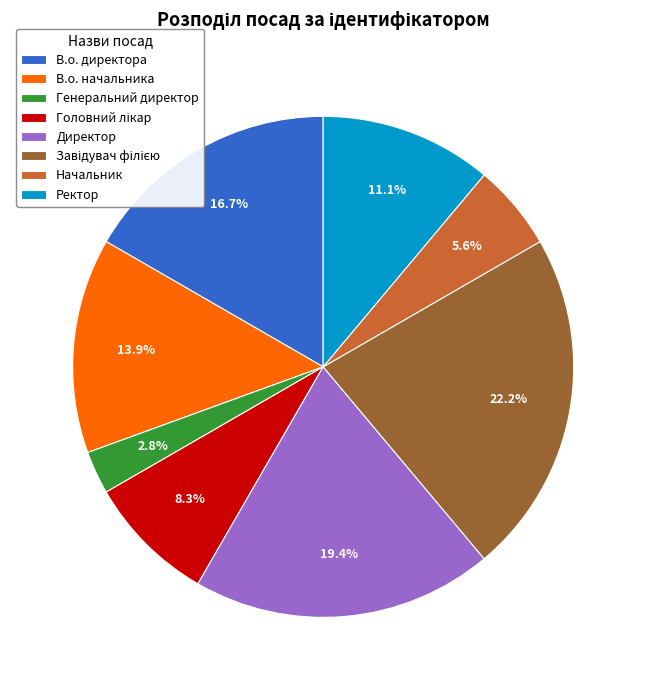

Which has a higher value, Генеральний директор or Ректор?

Ректор